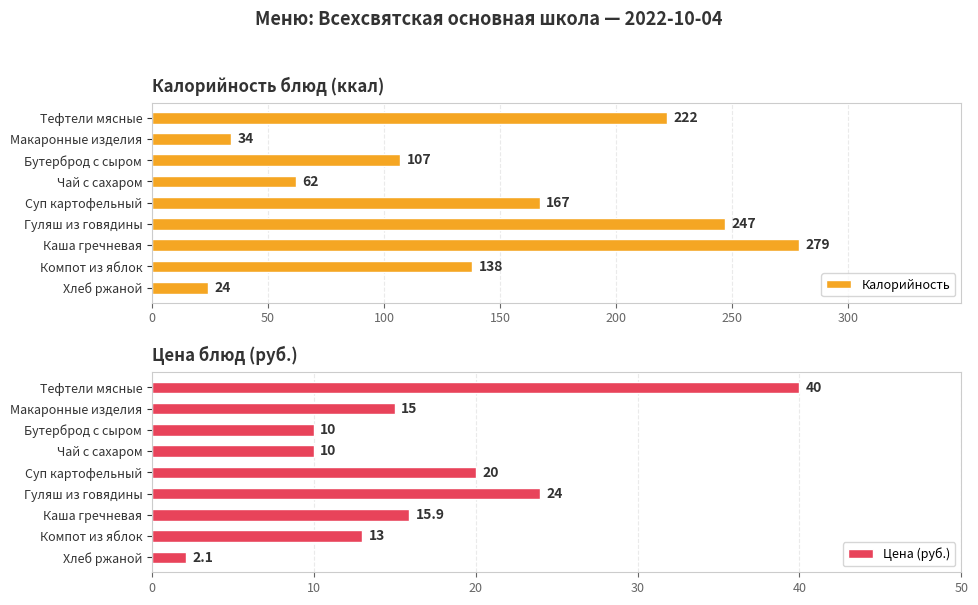

What is the smallest value displayed?

2.1